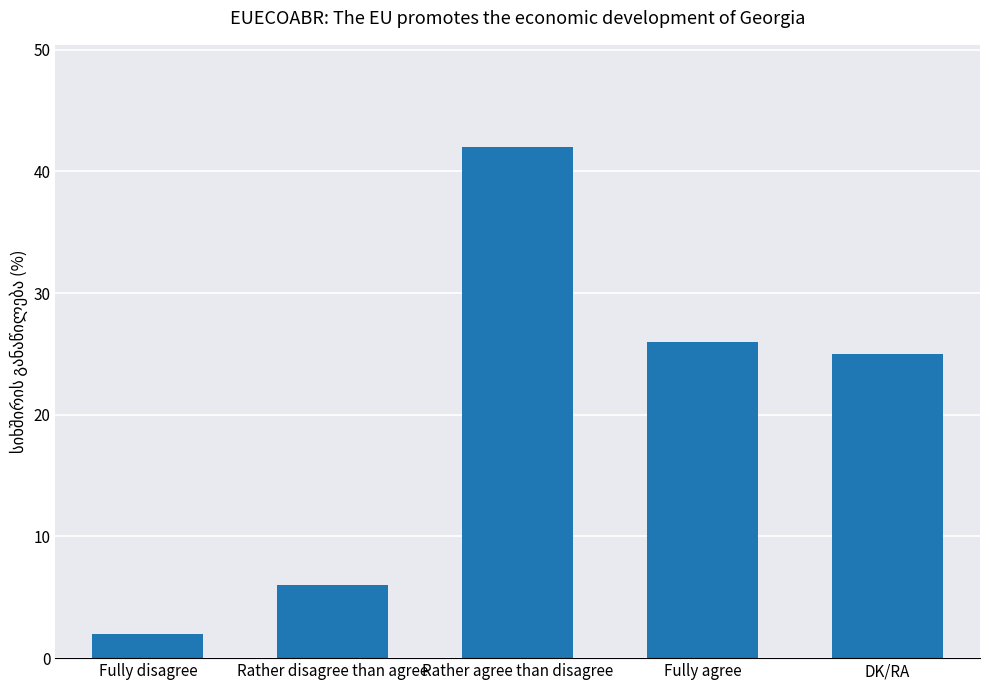

List the labels in order of value, smallest first.

Fully disagree, Rather disagree than agree, DK/RA, Fully agree, Rather agree than disagree